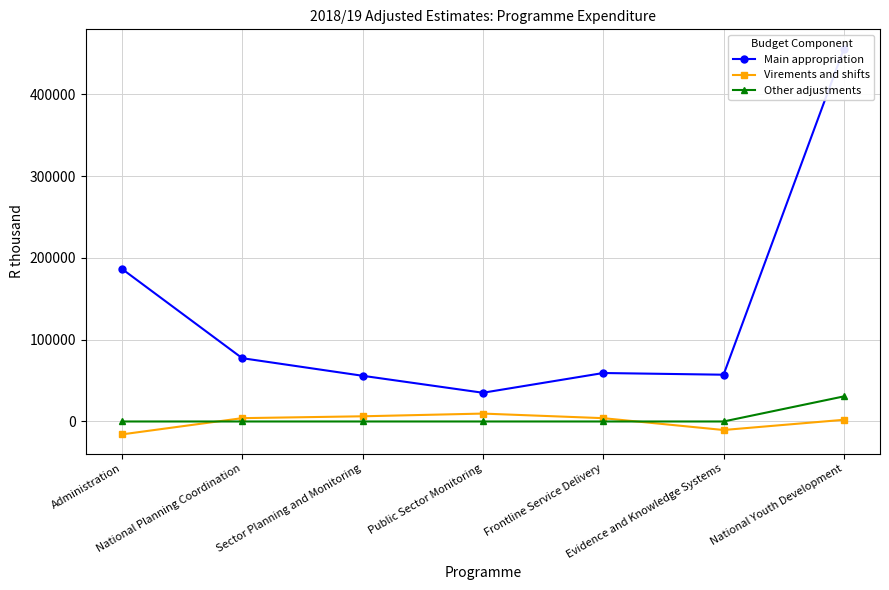

True or false: Main appropriation and Other adjustments intersect in this chart.

False